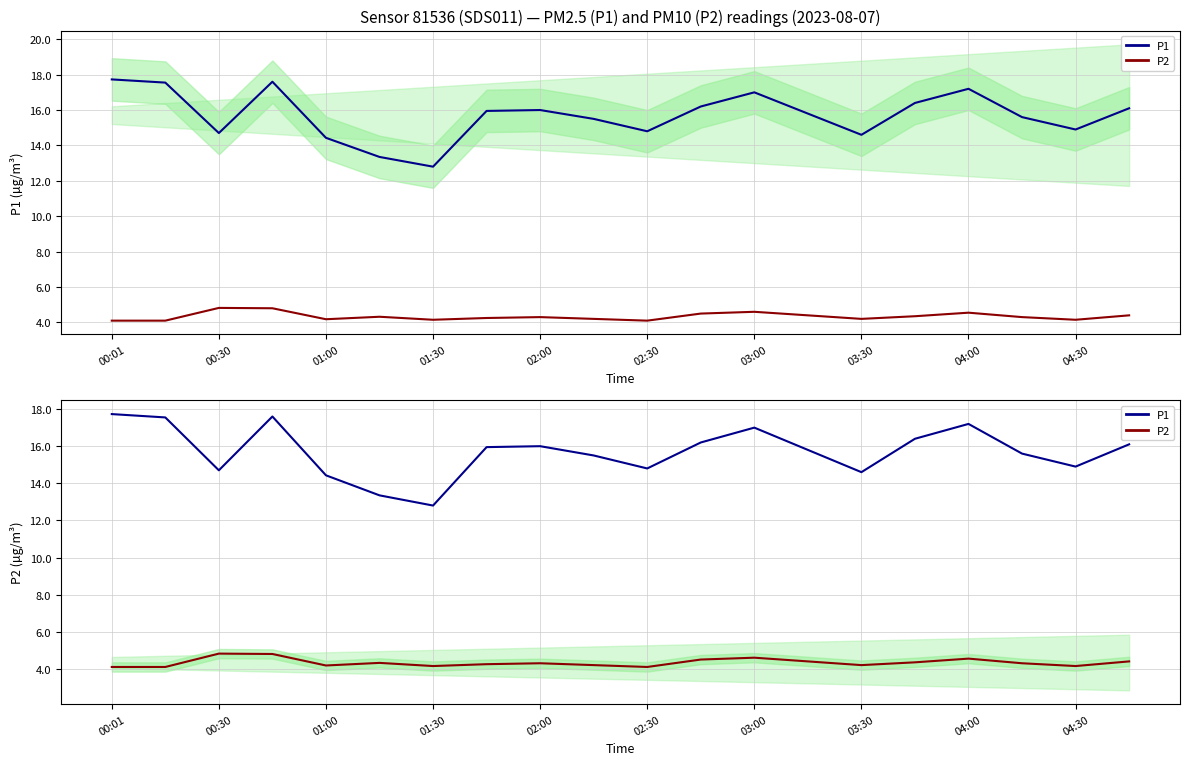

Reading right to left, extract all data points from this chart.

P1: 16.1	14.9	15.6	17.2	16.4	14.6	15.8	17.0	16.2	14.8	15.5	16.0	15.9	12.8	13.3	14.4	17.6	14.7	17.6	17.7
P2: 4.4	4.2	4.3	4.5	4.3	4.2	4.4	4.6	4.5	4.1	4.2	4.3	4.2	4.2	4.3	4.2	4.8	4.8	4.1	4.1